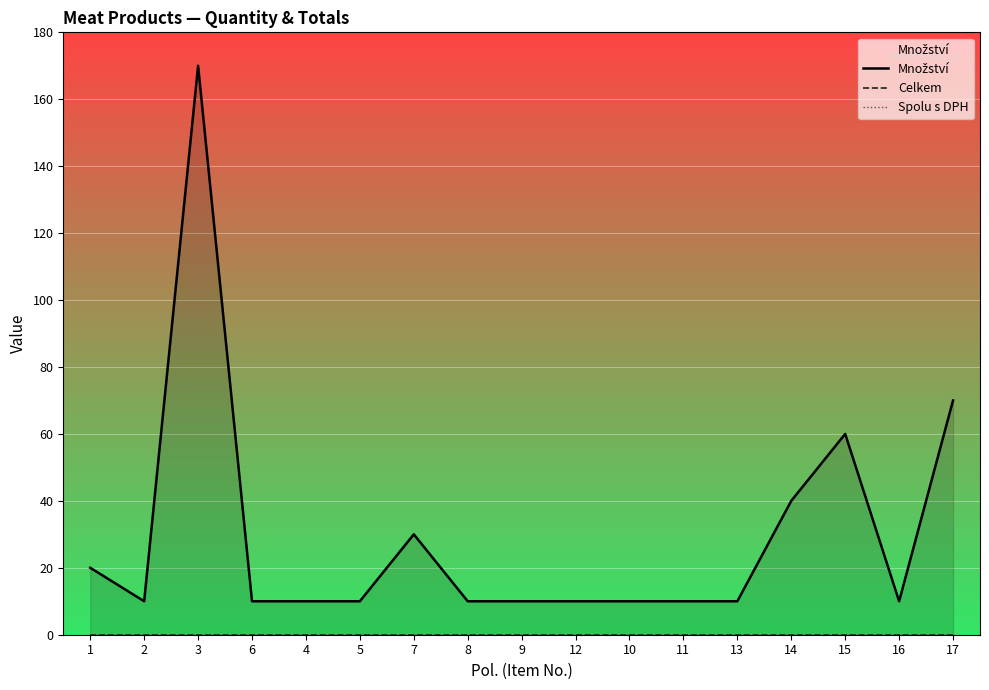

True or false: Celkem has a value of 0 at 7.

True